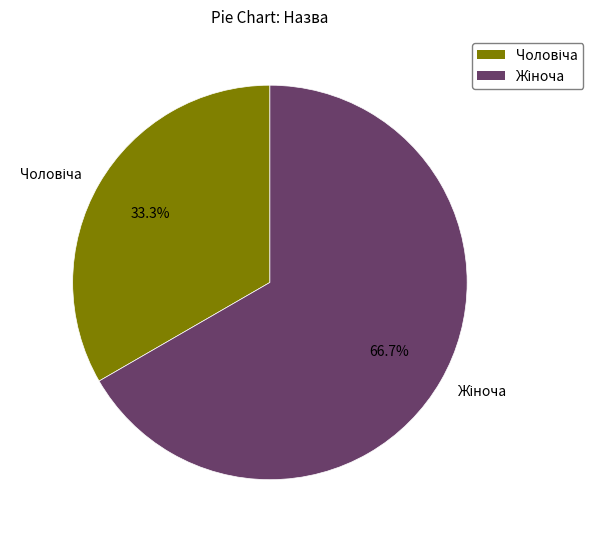

Which slice is the largest?

Жіноча